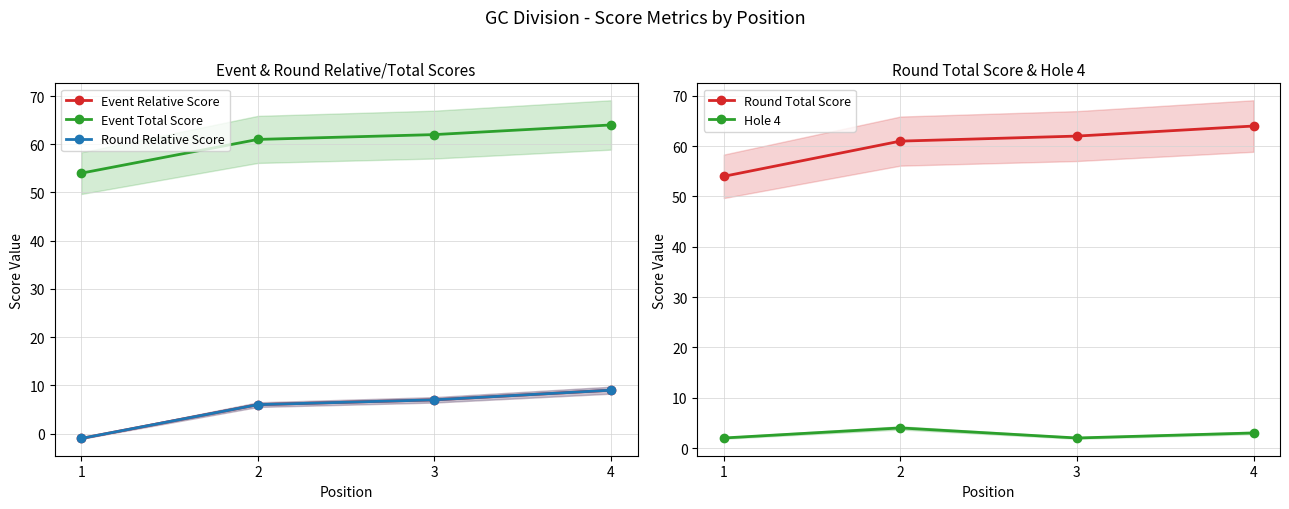

Where is Event Total Score nearest to the value 59?

2